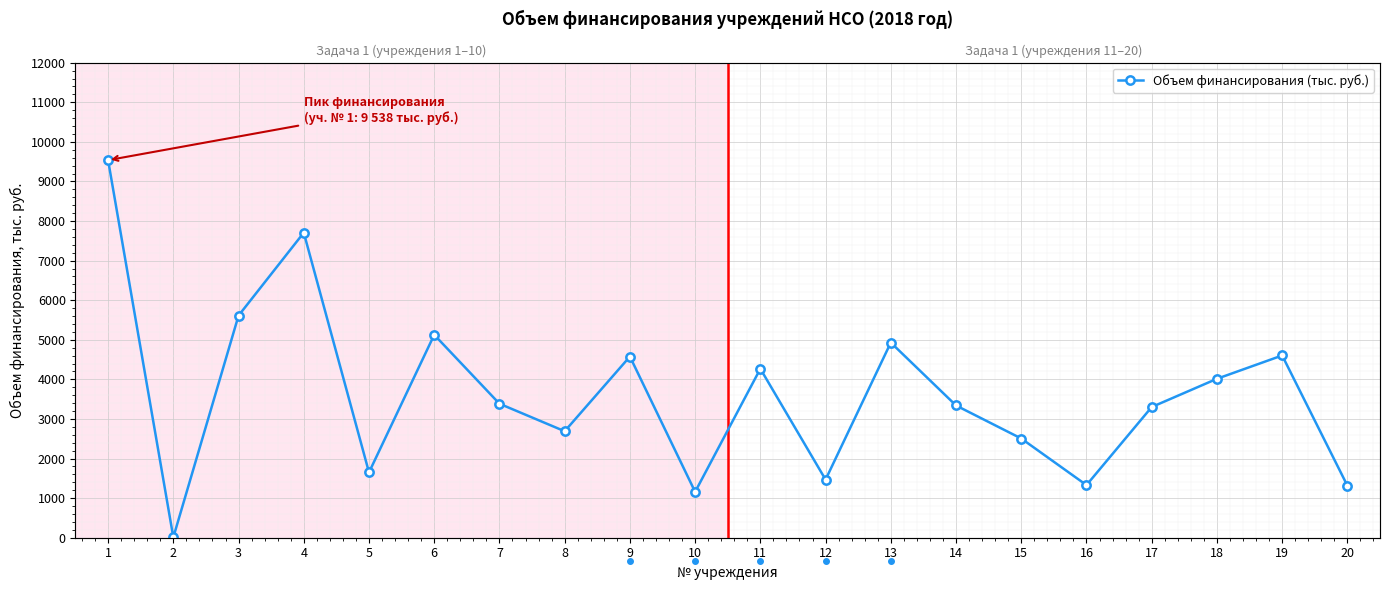

Which has a higher value, 9 or 5?

9